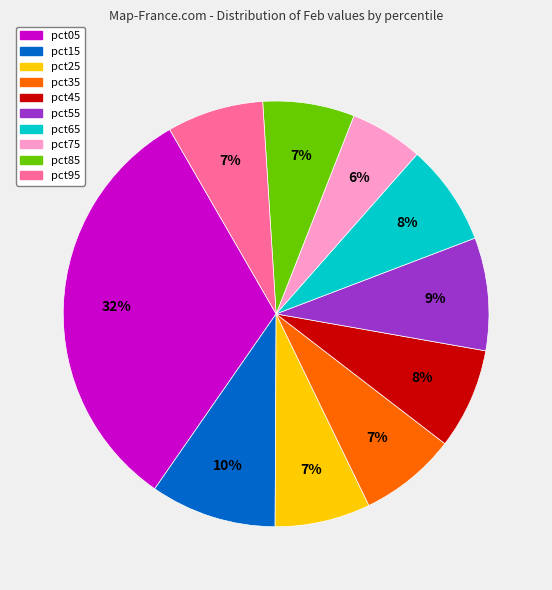

The pct55 slice represents 1% of the pie. True or false?

False